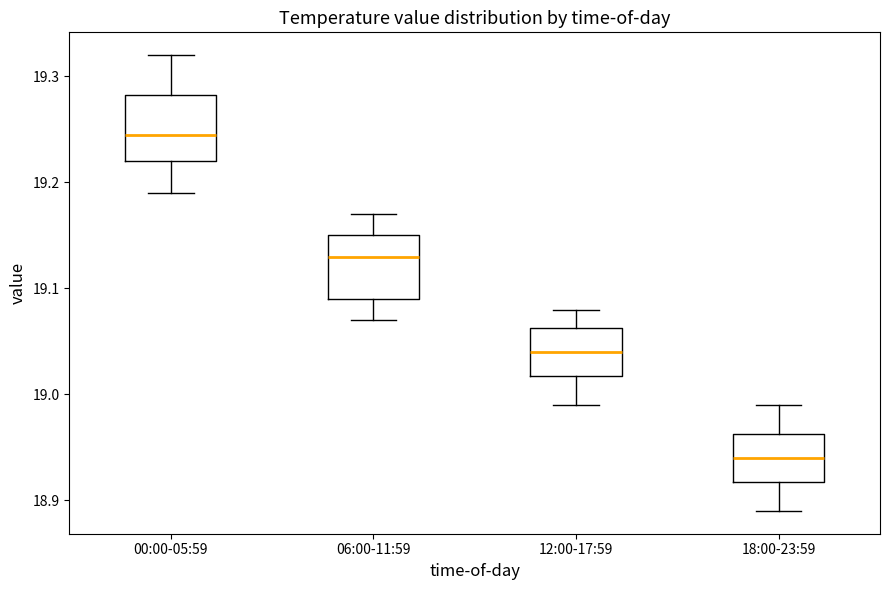

Reading left to right, read every box against the y-axis: the position of its median line, the range the box covers, and the ends of its whiskers. The values are not printed on the chart, so give them approximately, as read against the axis.

00:00-05:59: median 19.25, box 19.22 to 19.28, whiskers 19.19 to 19.32
06:00-11:59: median 19.13, box 19.09 to 19.15, whiskers 19.07 to 19.17
12:00-17:59: median 19.04, box 19.02 to 19.06, whiskers 18.99 to 19.08
18:00-23:59: median 18.94, box 18.92 to 18.96, whiskers 18.89 to 18.99